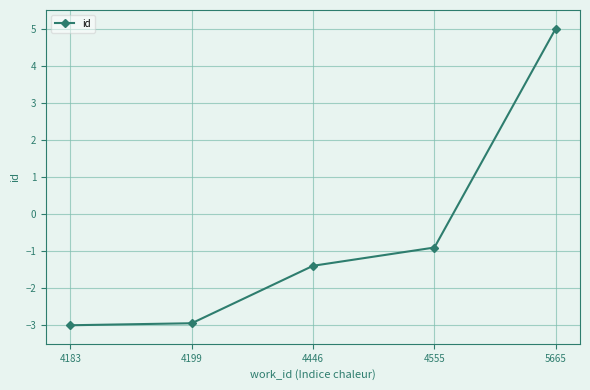

Reading right to left, list all the values displayed in this chart.

5.0	-0.9	-1.4	-2.9	-3.0